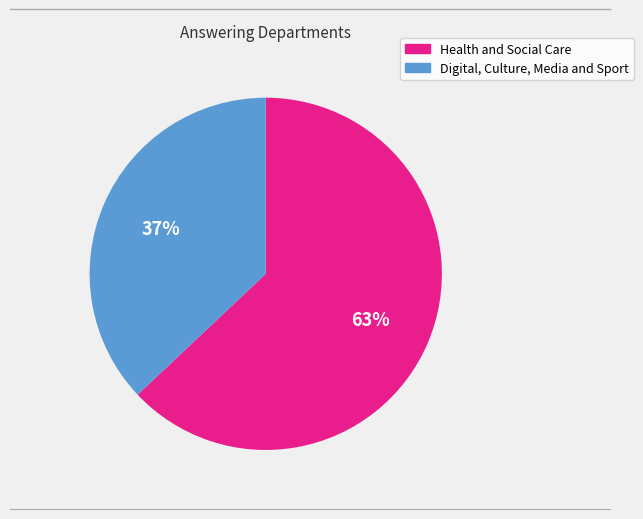

The Health and Social Care slice represents 54% of the pie. True or false?

False